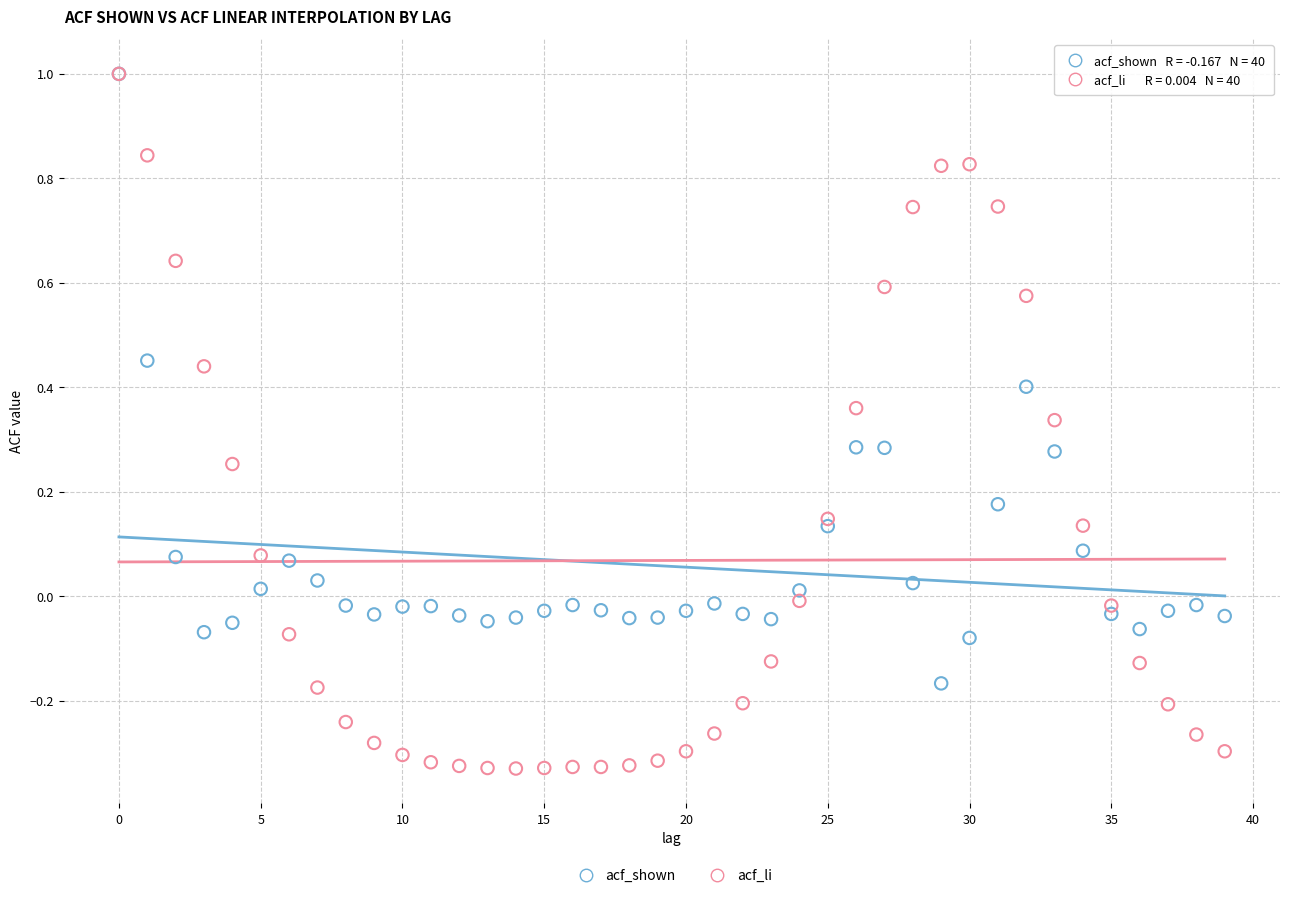

What are all the series names shown in the legend?

acf_shown, acf_li